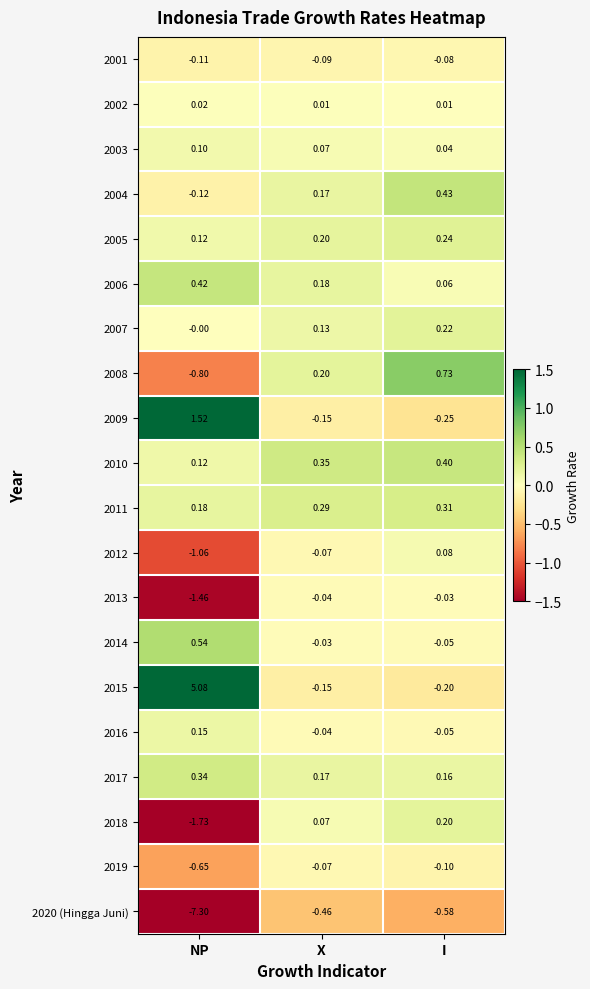

What is the spread (max minus min) of values at NP?

12.4